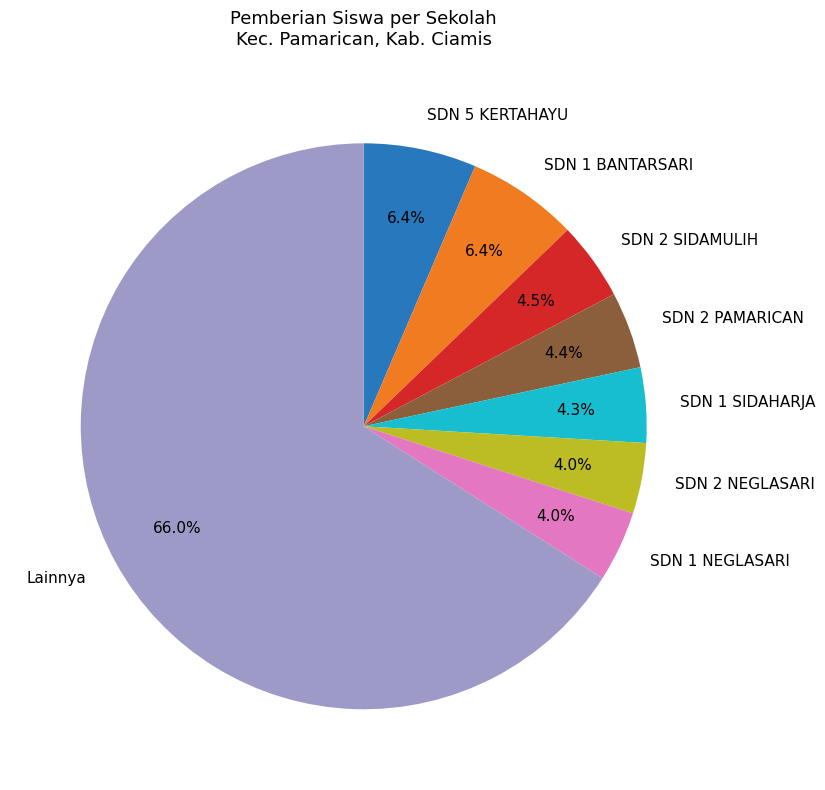

To the nearest percent, what is the difference between the largest and smallest slice percentages?

62%